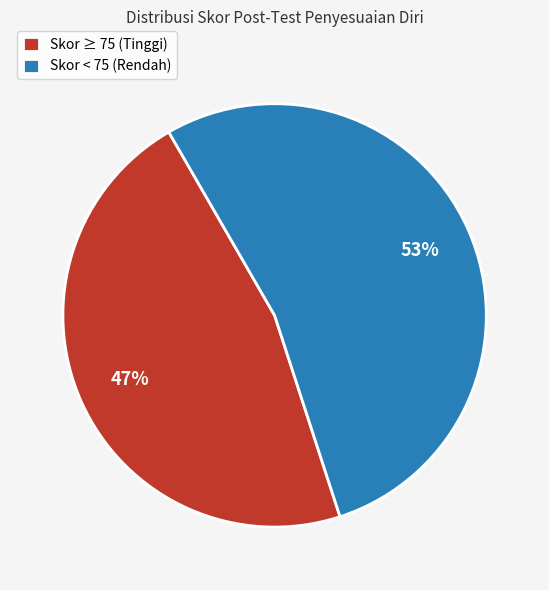

Is it true that Skor < 75 (Rendah) is 53% of the pie?

True